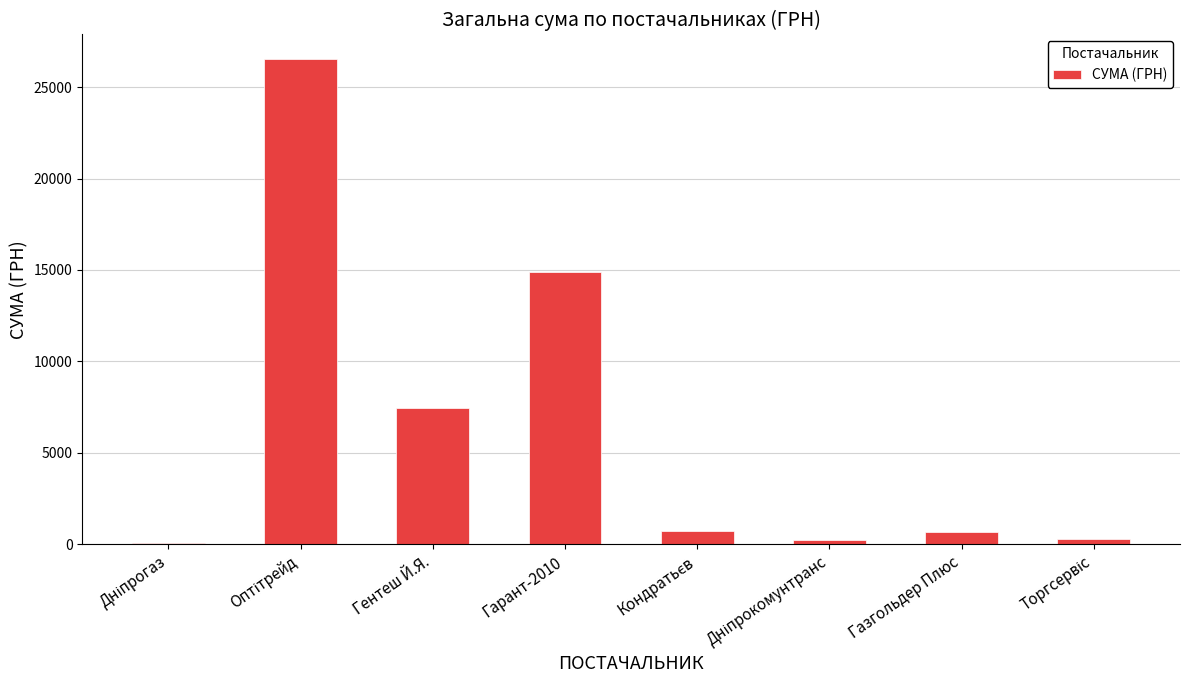

Read the value at Газгольдер Плюс.

670.0